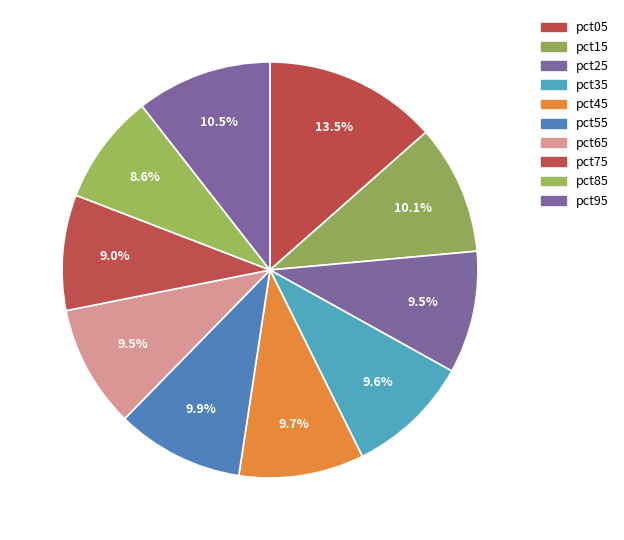

Count the number of slices in the pie.

10